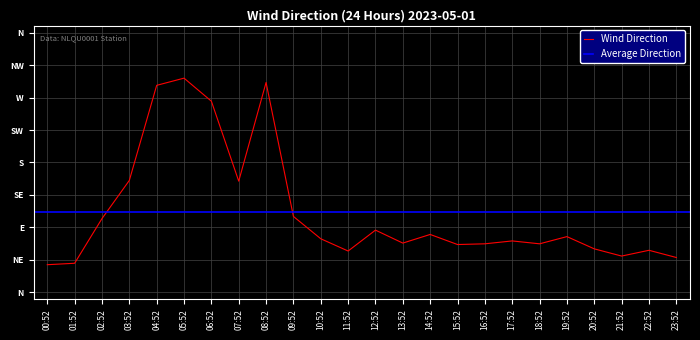

At which category does the data reach its first local valley?

07:52